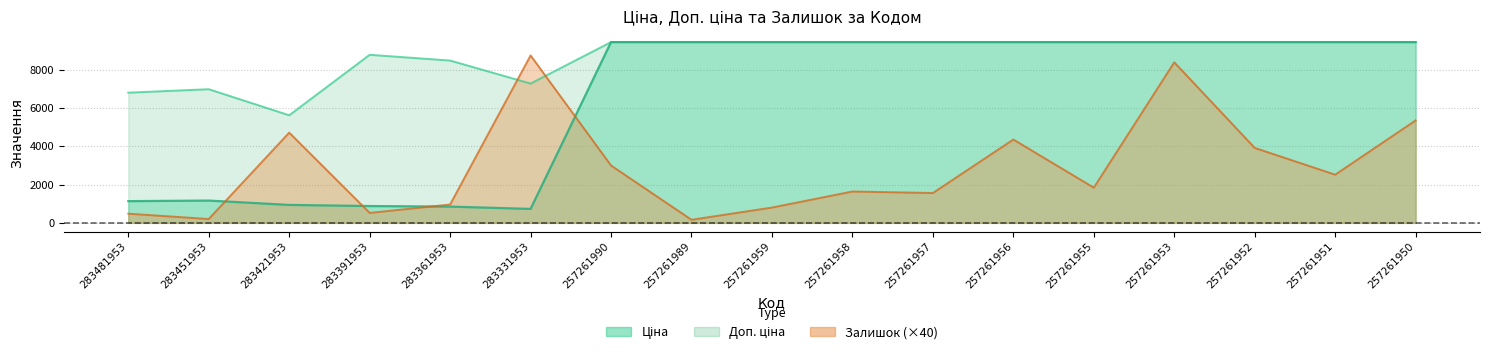

What is the value of the Доп. ціна point at the 14th from the left?

9458.9